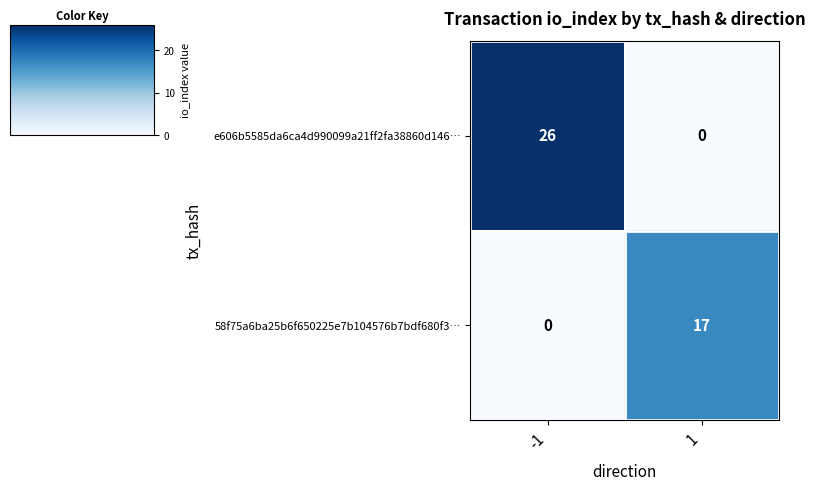

Is the value of e606b5585da6ca4d990099a21ff2fa38860d146… at 1 greater than the value of 58f75a6ba25b6f650225e7b104576b7bdf680f3… at 1?

No